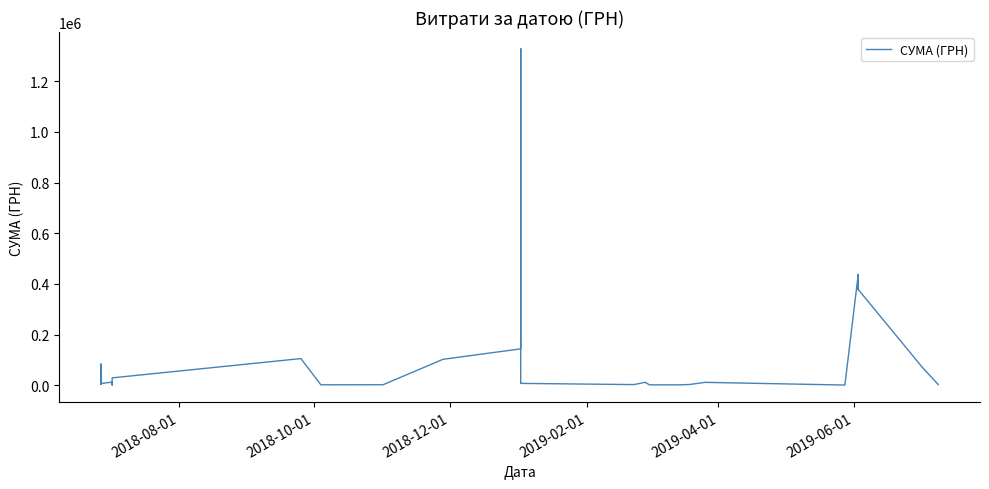

True or false: the data shows 10210.4 at 23.

False